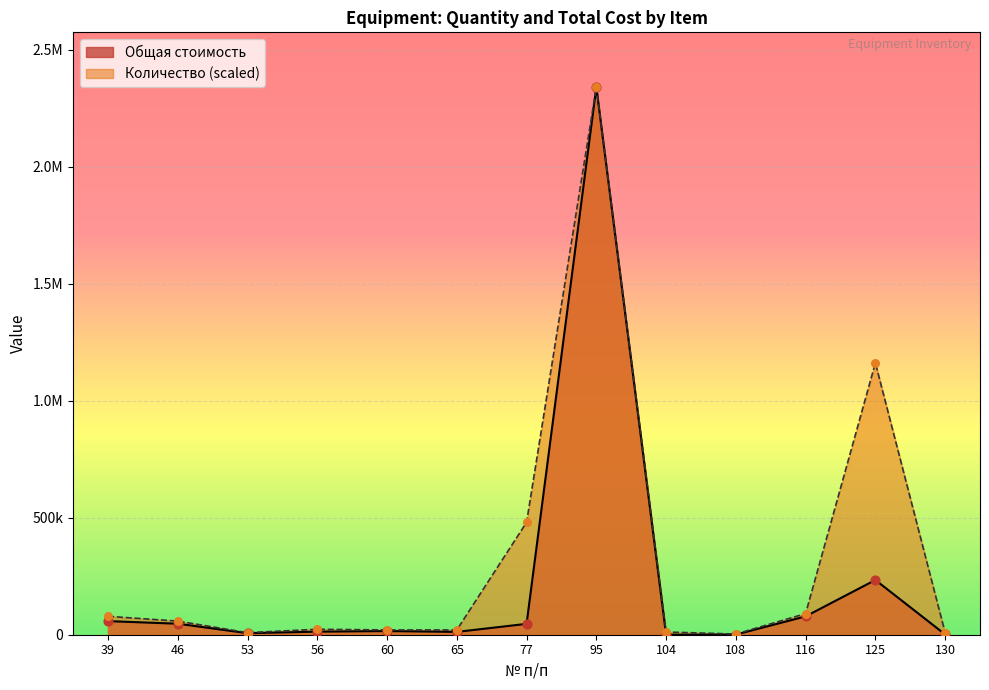

Which series has the largest total across all categories?

Количество